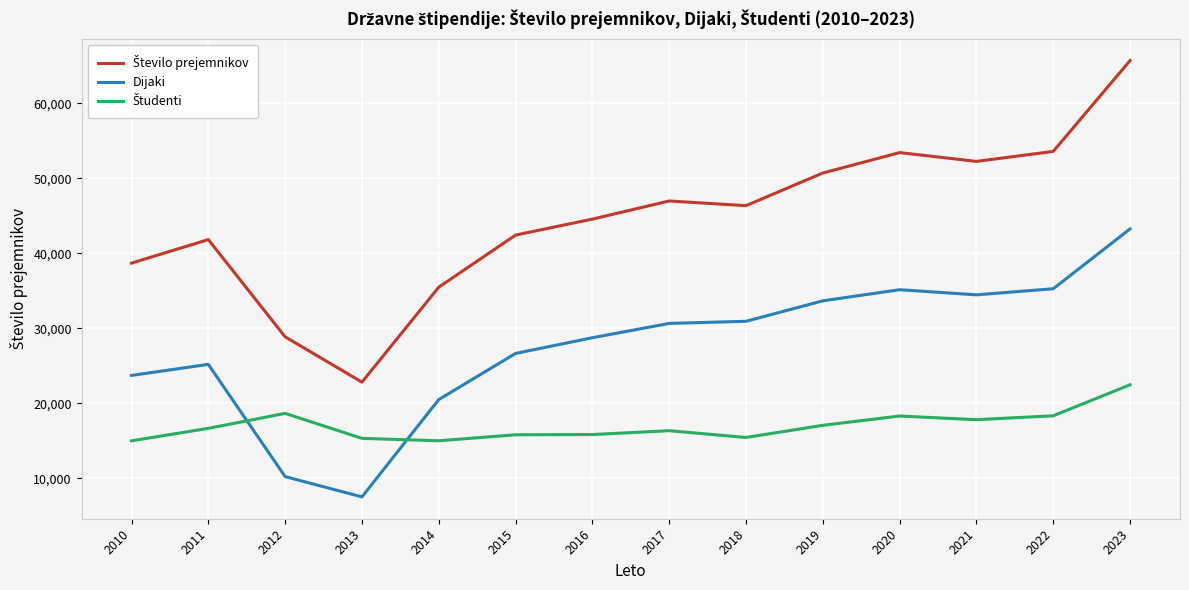

What is the spread (max minus min) of values at 2015?

26643